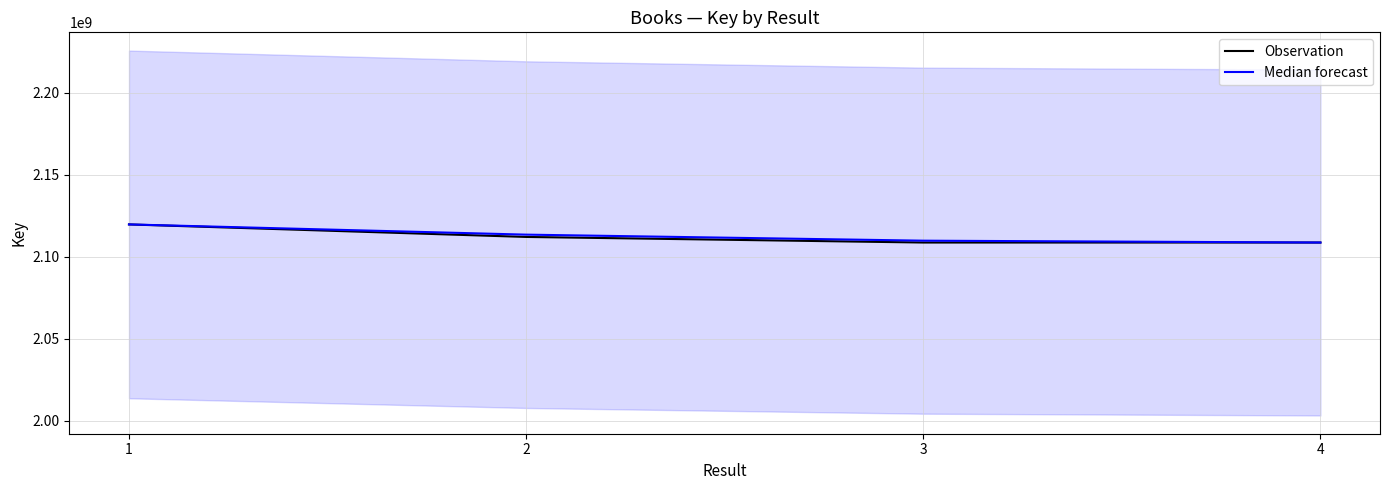

True or false: Median forecast and Observation cross at least once.

False